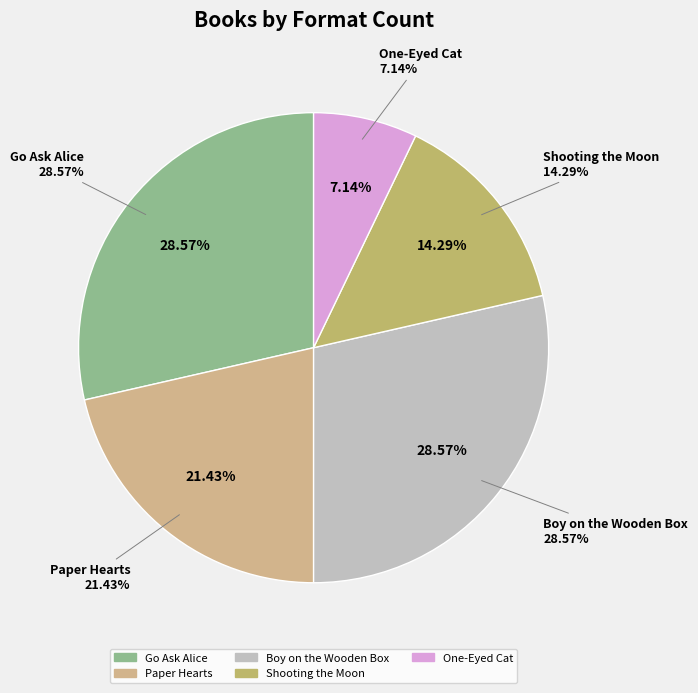

What percentage is NOT represented by One-Eyed Cat?

92.9%